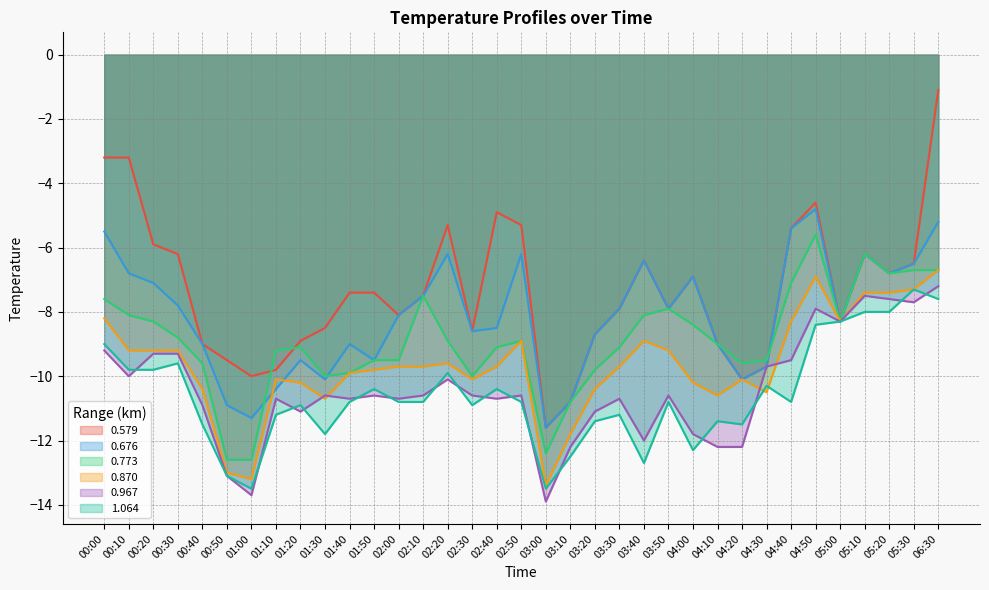

Read the 0.676 value at 03:00.

-11.6